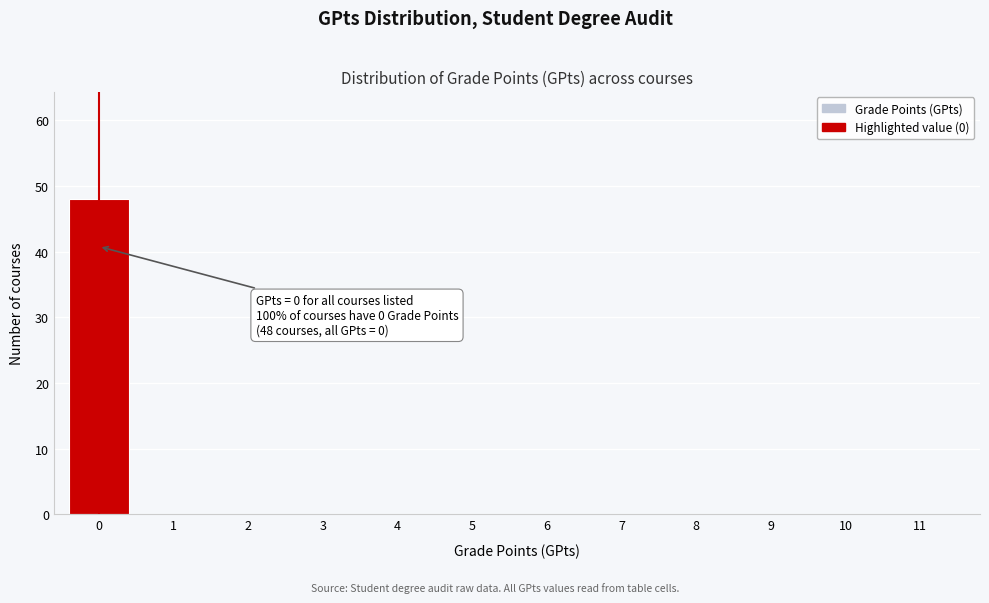

Reading left to right, what are all the values shown in this chart?

0=48	1=0	2=0	3=0	4=0	5=0	6=0	7=0	8=0	9=0	10=0	11=0